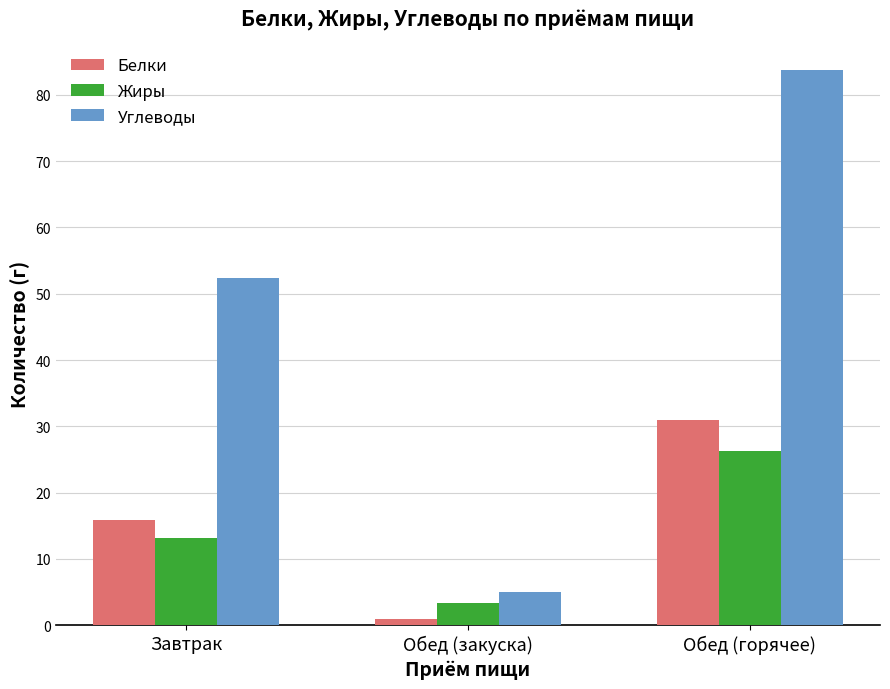

Where is Углеводы nearest to the value 44?

Завтрак